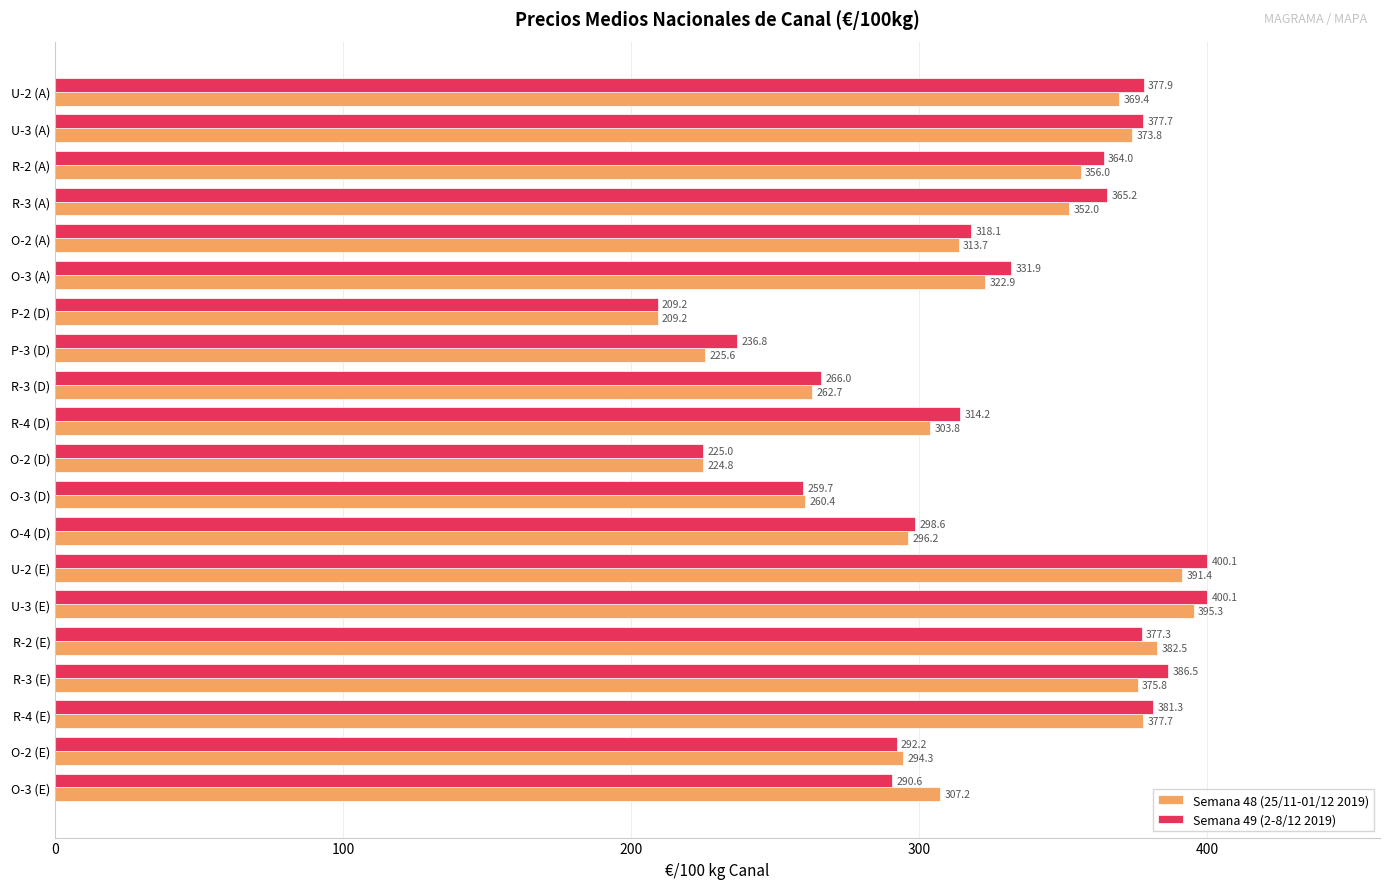

What is the maximum value for Semana 48 (25/11-01/12 2019)?

395.3